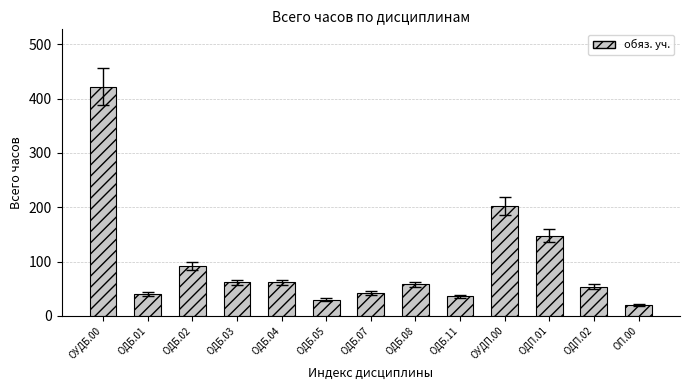

How many distinct data groups are displayed?

1